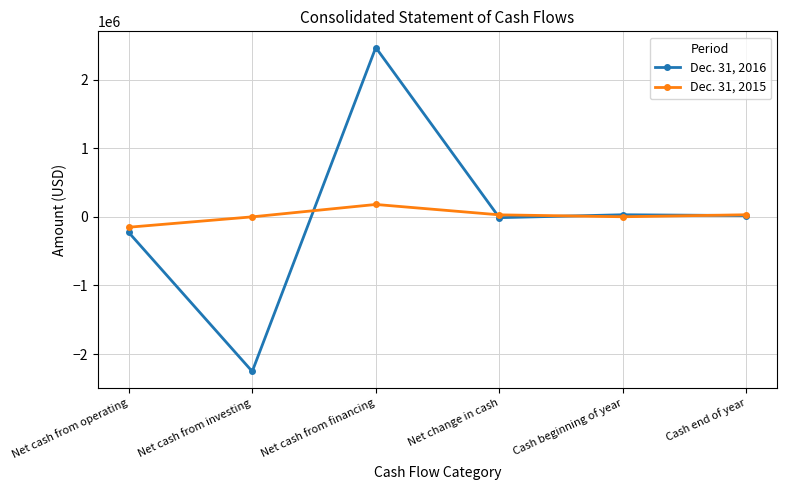

What is the label of the 6th point from the left?

Cash end of year